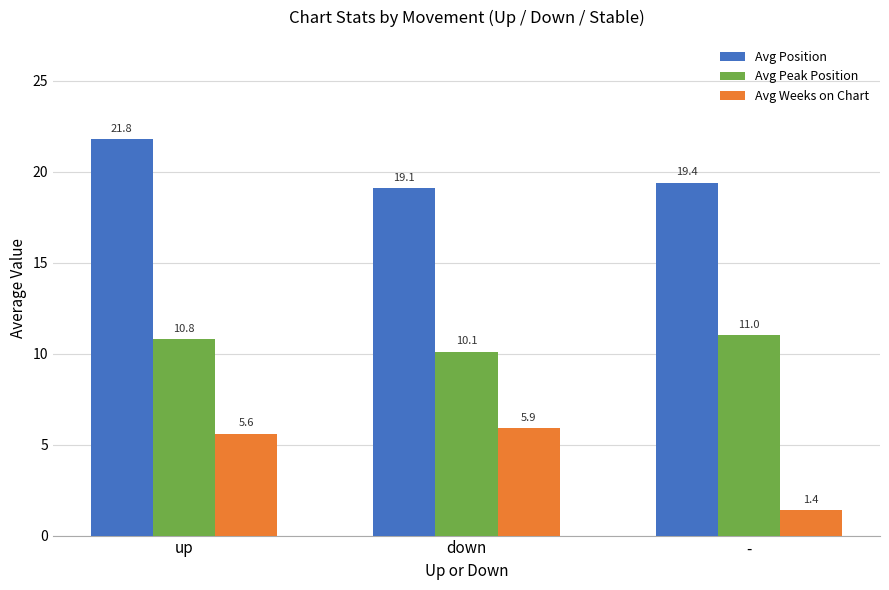

What is the total value across all series at up?

38.2